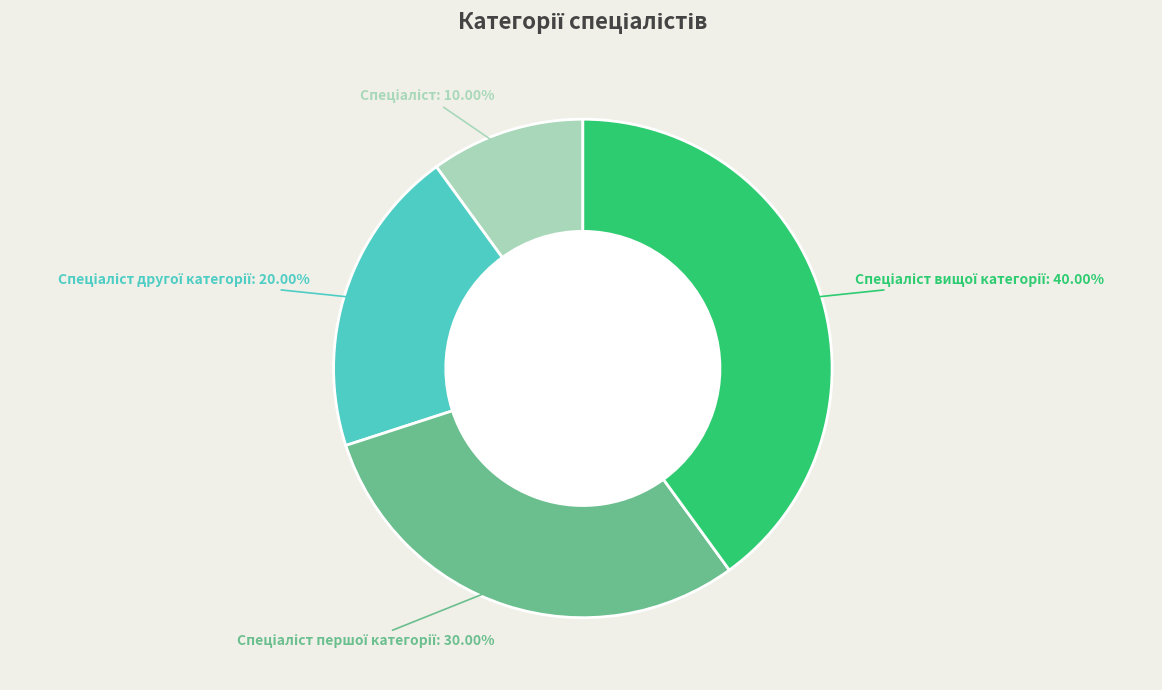

Is there any slice that represents more than half of the pie?

No